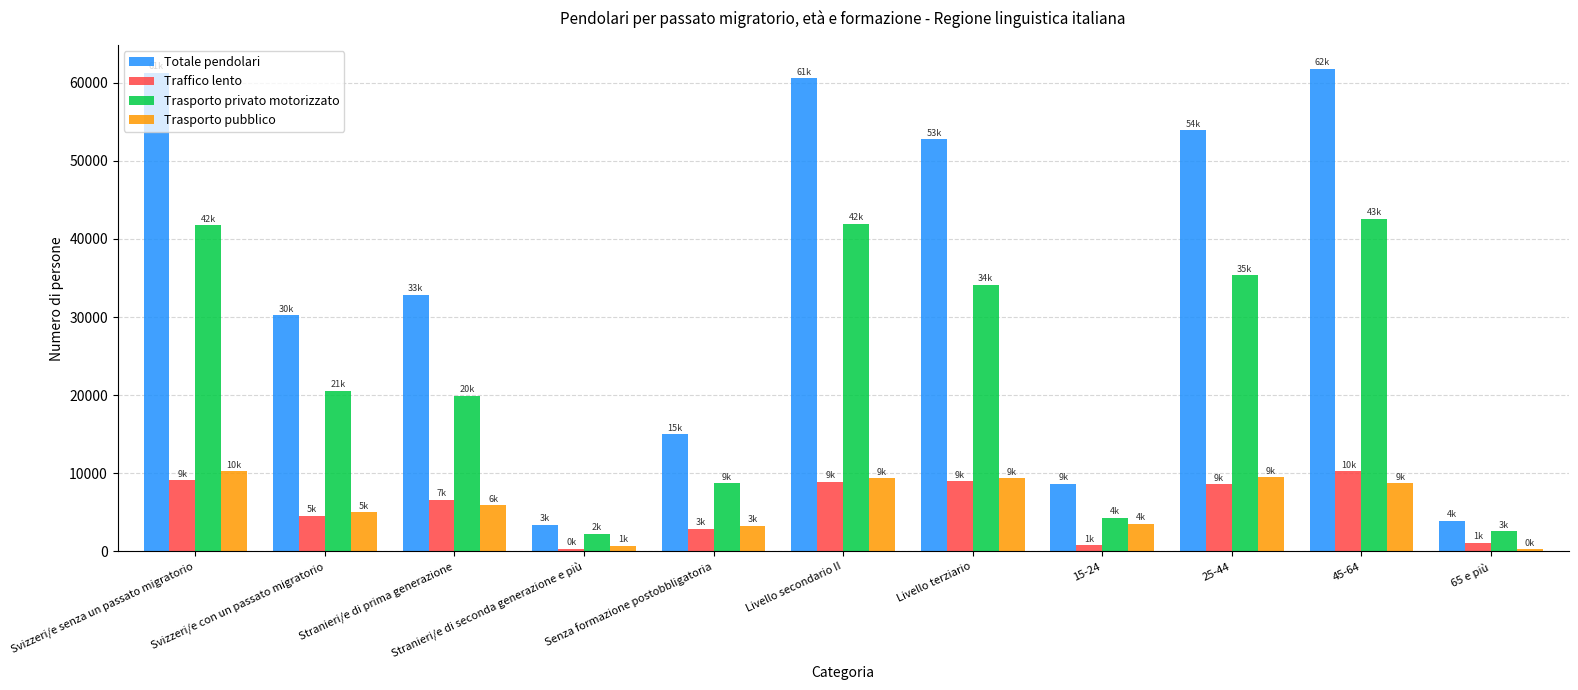

What is the sum of the Trasporto privato motorizzato values at Senza formazione postobbligatoria and Svizzeri/e con un passato migratorio?

29266.7